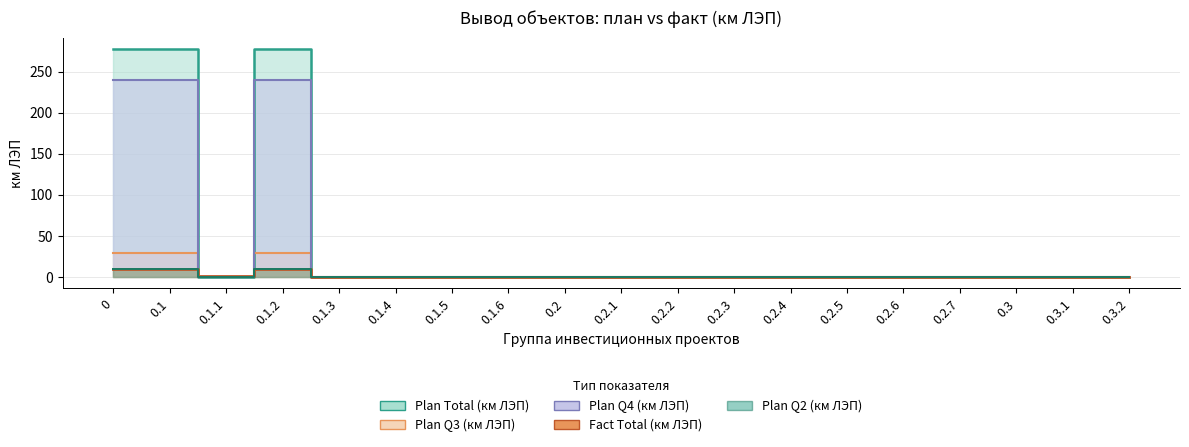

Is it true that Plan Q3 (км ЛЭП) equals 11.4 at 0.3?

False